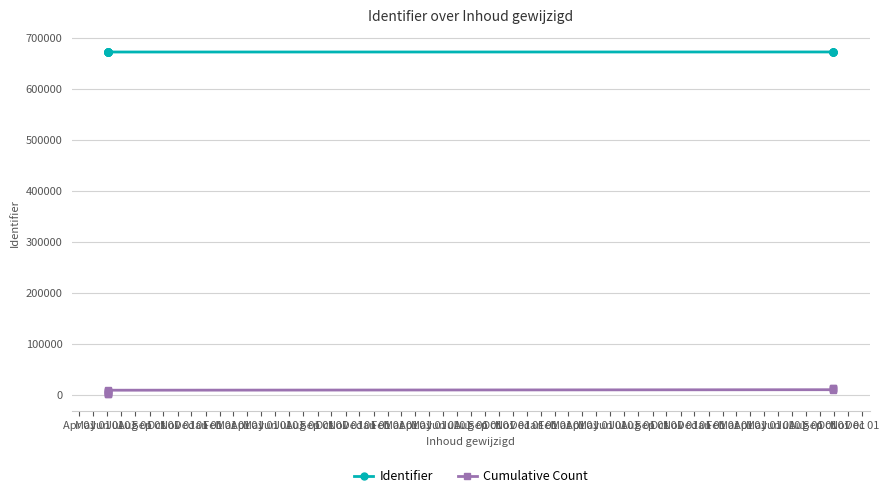

Is it true that Cumulative Count equals 5006 at Jun 01?

False